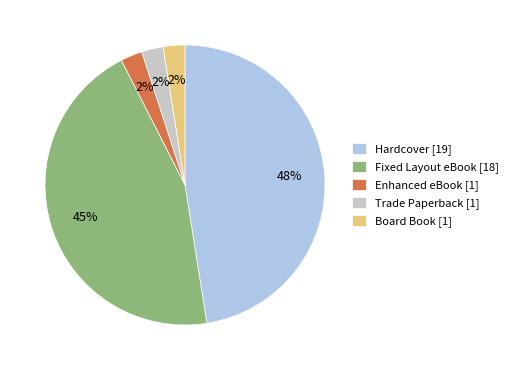

Does any single category account for the majority?

No